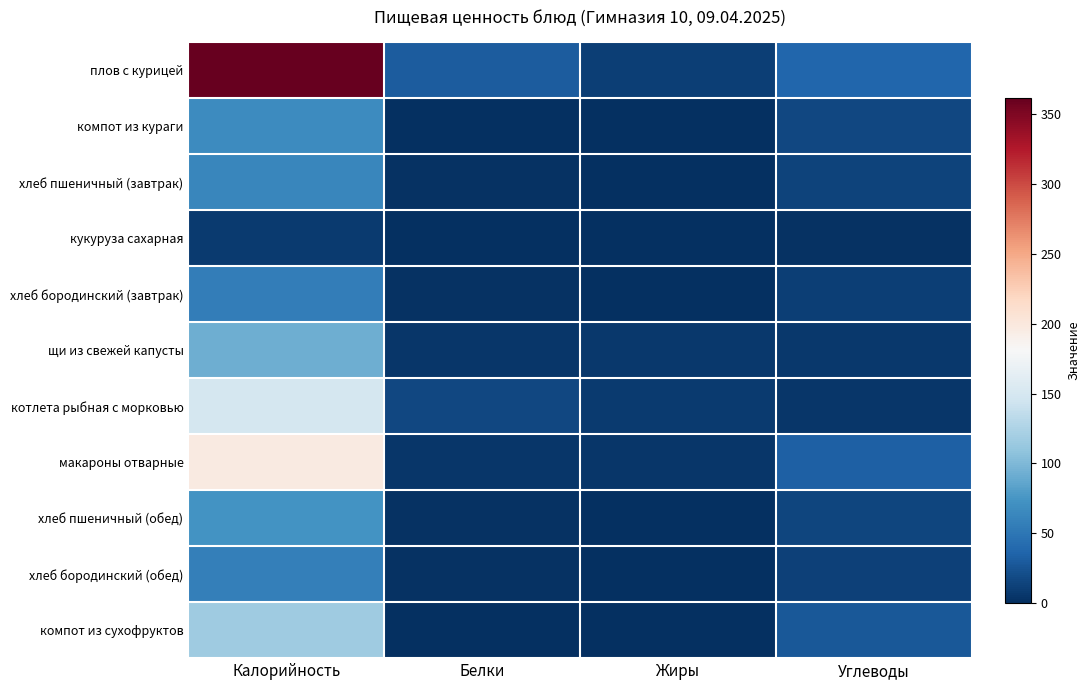

Count the number of categories in the chart.

4